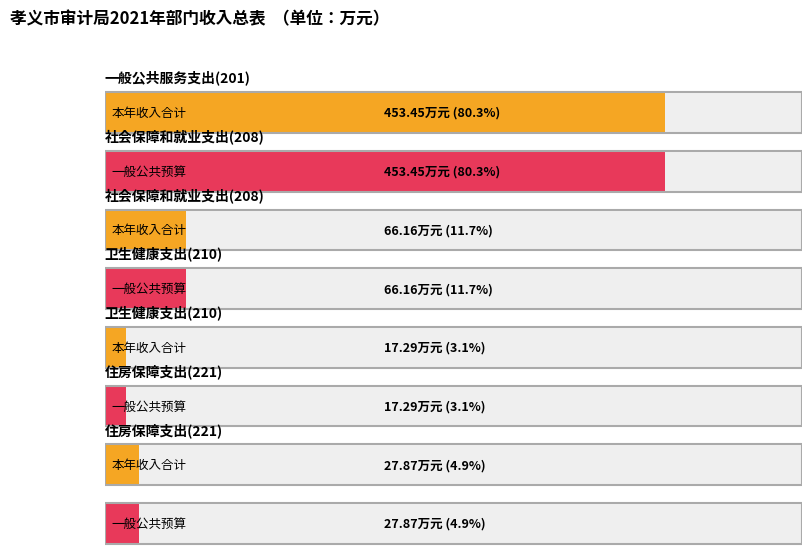

How many data points in 本年收入合计 are above 66?

2